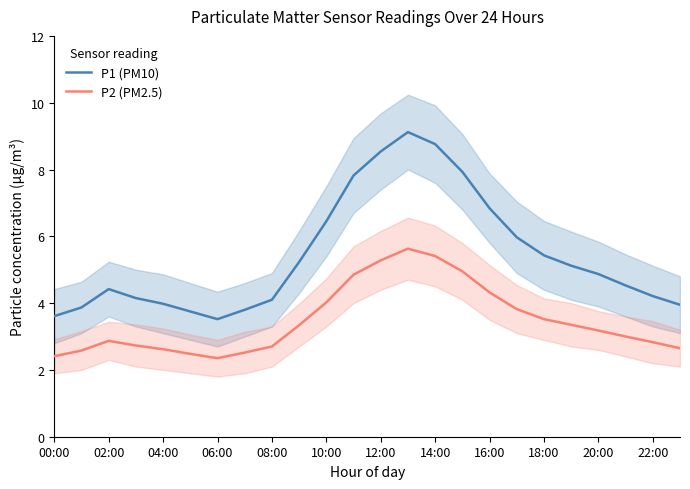

What are all the series names shown in the legend?

P1 (PM10), P2 (PM2.5)